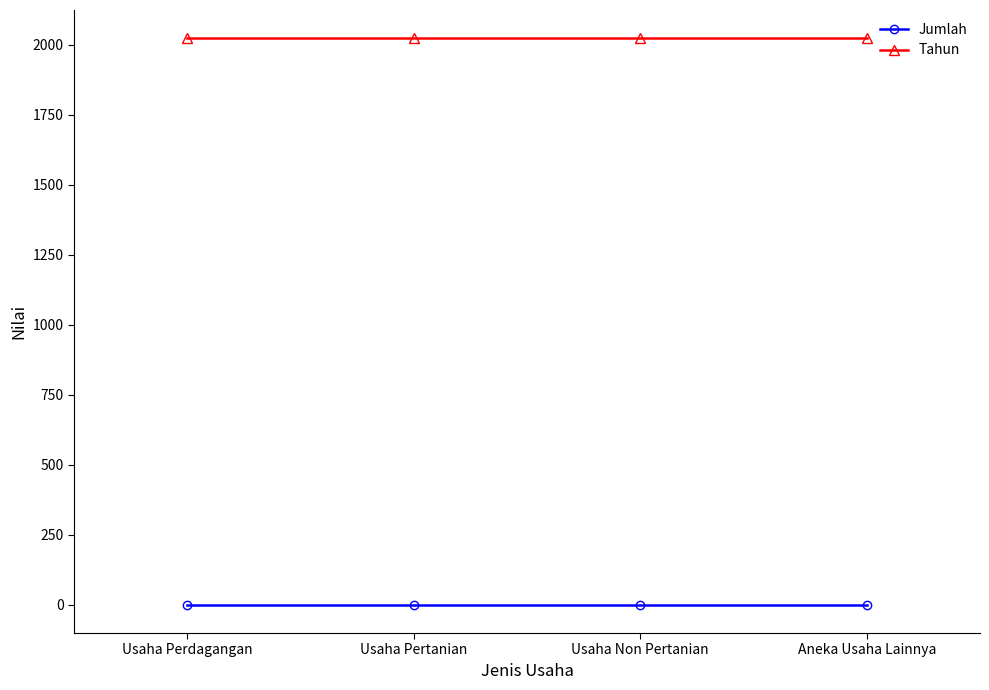

Reading right to left, list all the values displayed in this chart.

Jumlah: 0	0	0	0
Tahun: 2023	2023	2023	2023